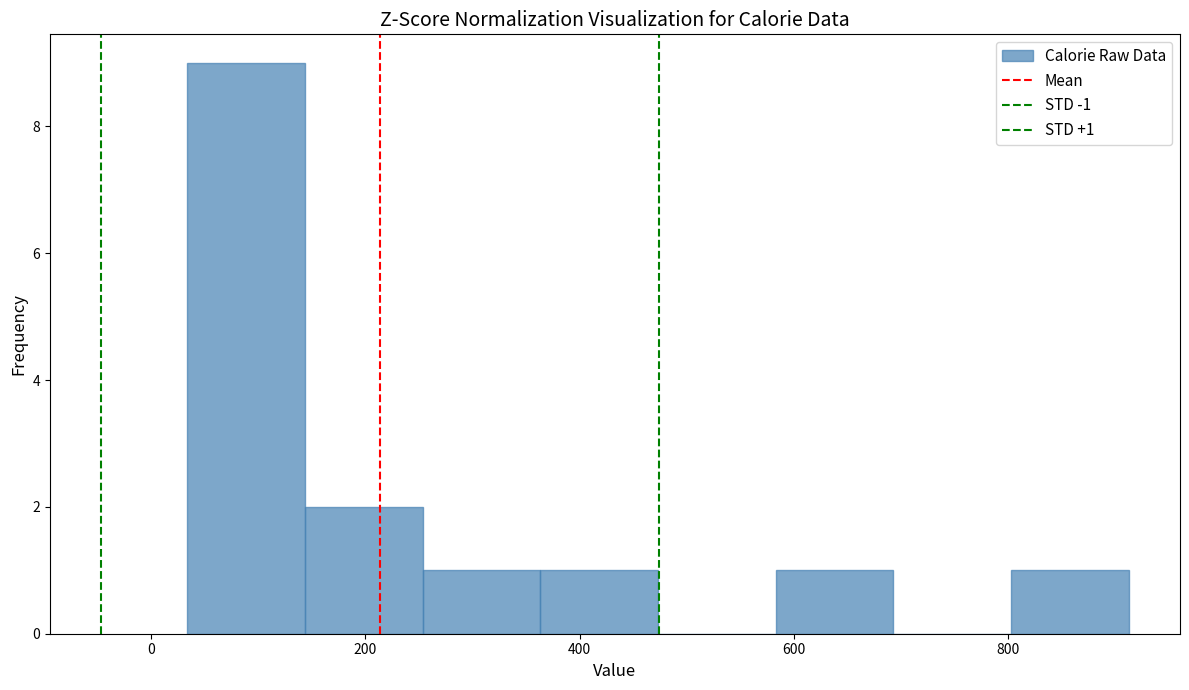

Over which range of the x-axis is the bar tallest?

40 to 140